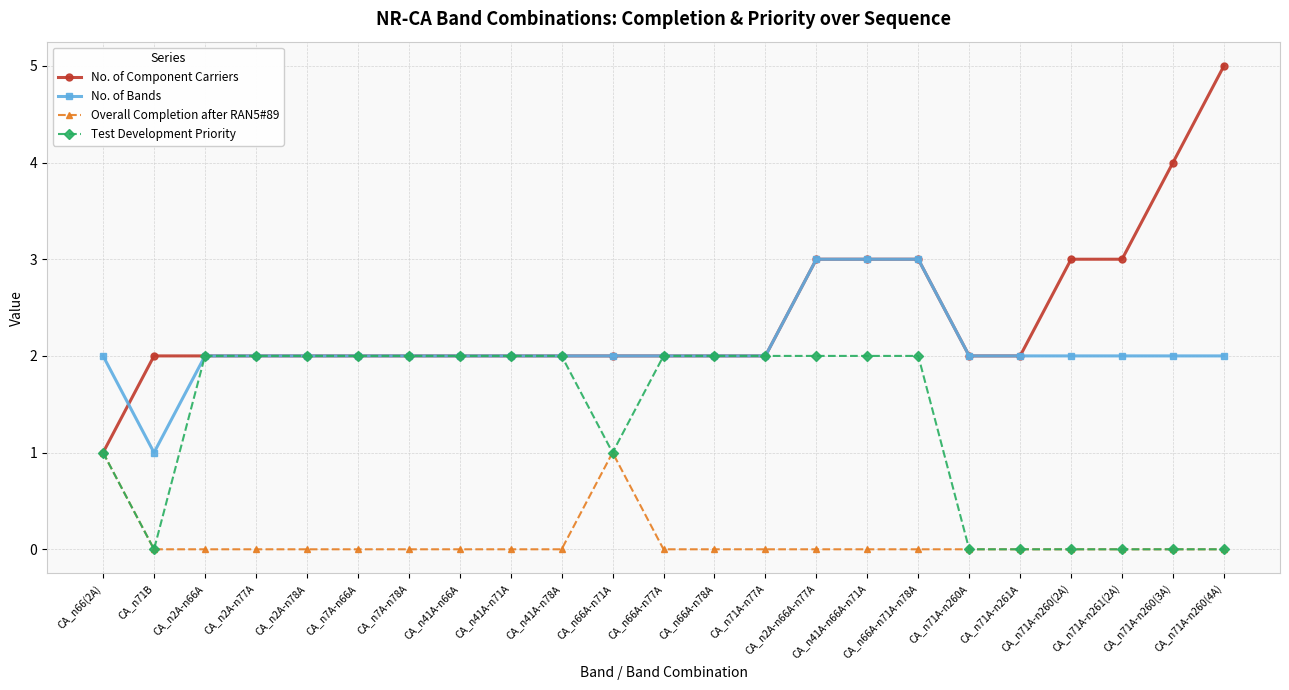

What is the minimum value for No. of Component Carriers?

1